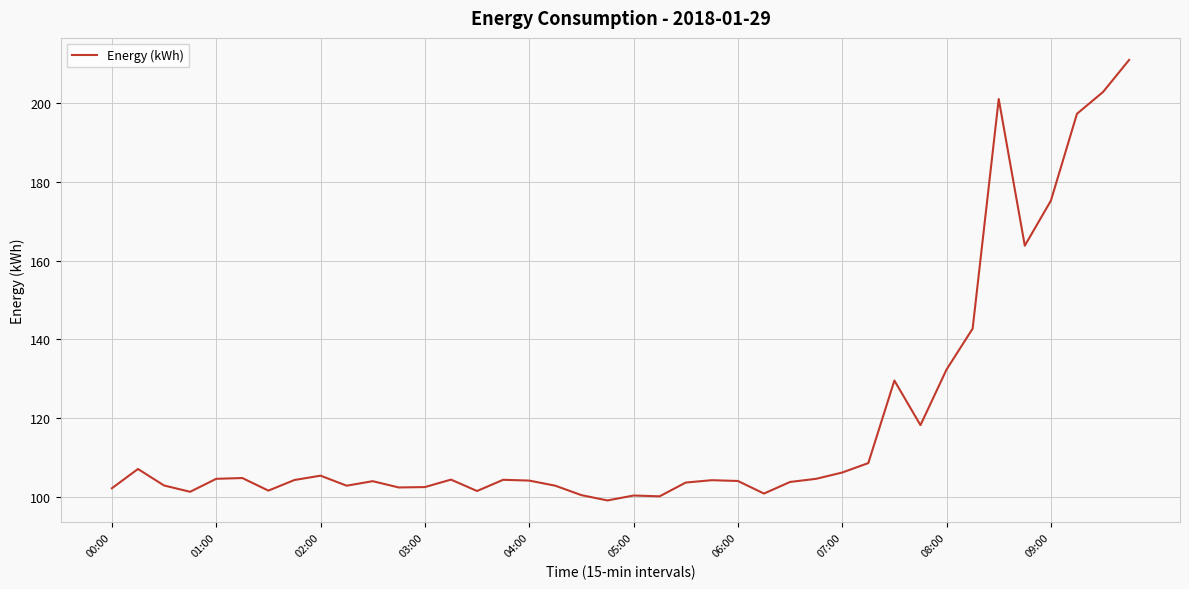

What is the smallest value displayed?

99.0